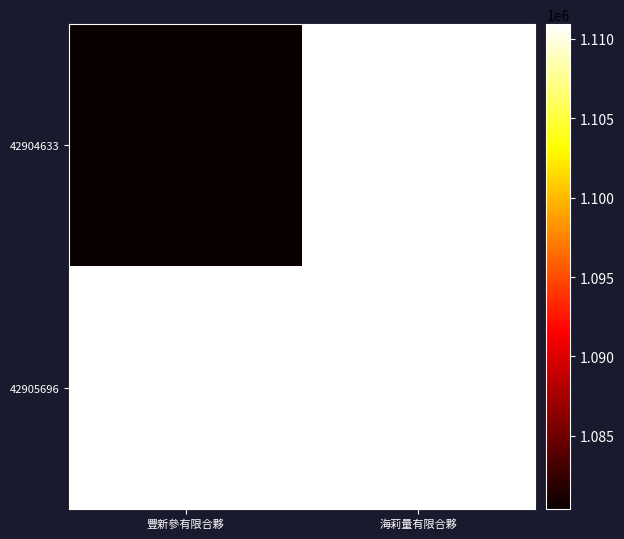

Which series has the largest total across all categories?

42905696